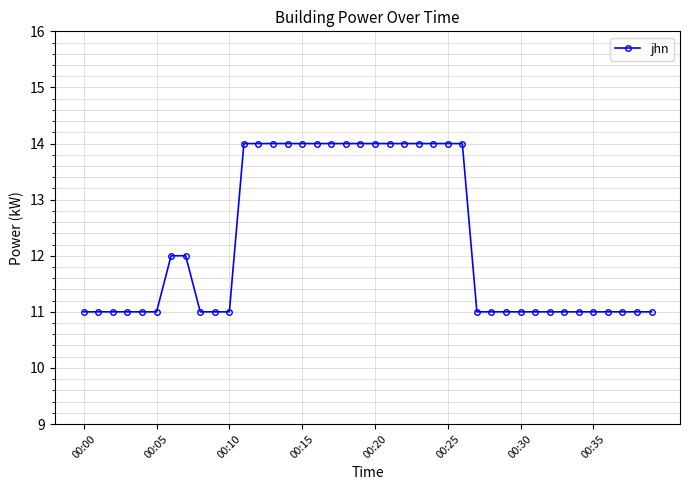

What is the smallest value displayed?

11